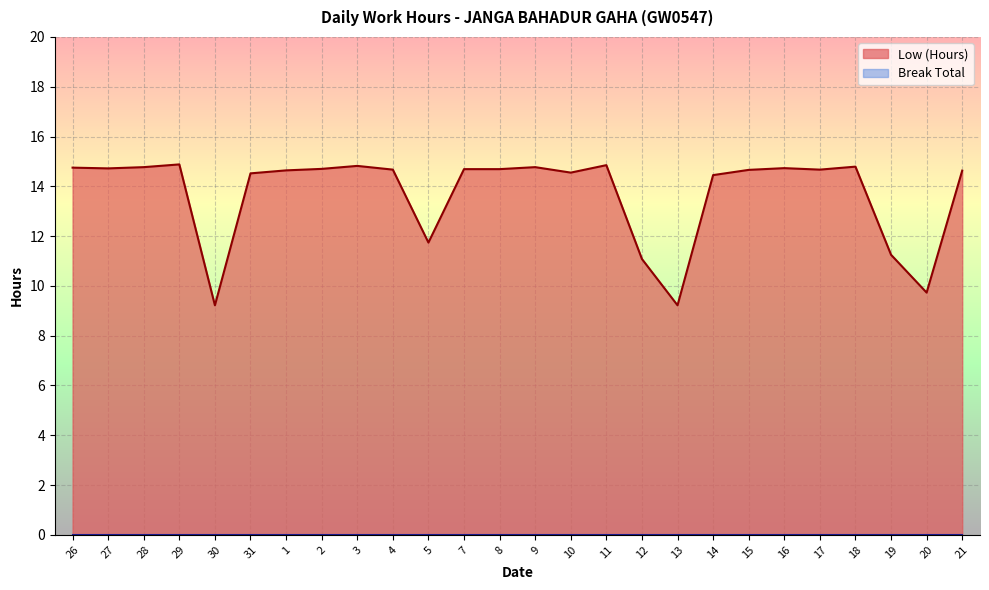

Reading right to left, transcribe all the data shown in this chart.

21=14.6	20=9.7	19=11.2	18=14.8	17=14.7	16=14.7	15=14.7	14=14.4	13=9.2	12=11.1	11=14.8	10=14.6	9=14.8	8=14.7	7=14.7	5=11.7	4=14.7	3=14.8	2=14.7	1=14.6	31=14.5	30=9.2	29=14.9	28=14.8	27=14.7	26=14.8